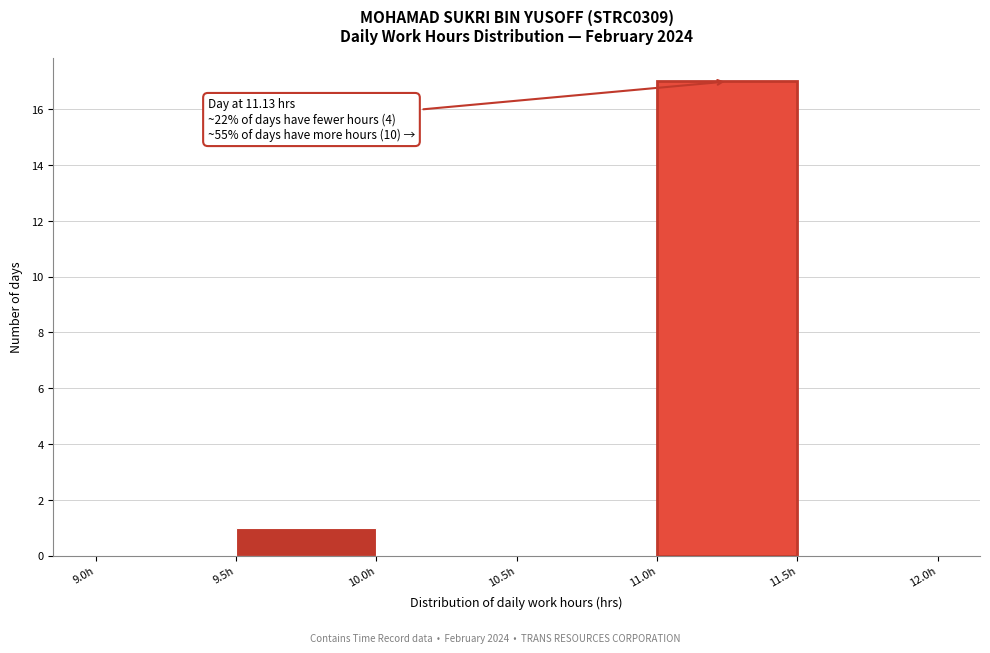

Which range on the x-axis has the tallest bar?

11.0 to 11.5